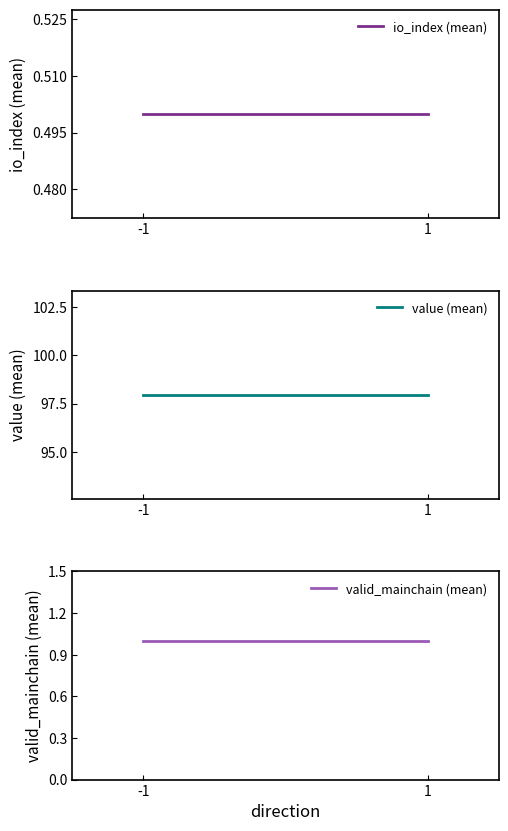

What is the value of the valid_mainchain (mean) point at the 1st from the left?

1.0